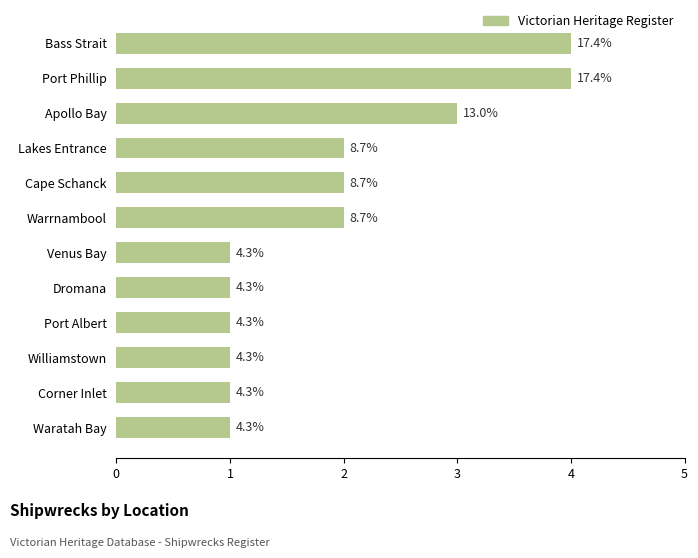

How many bars are there in total?

12